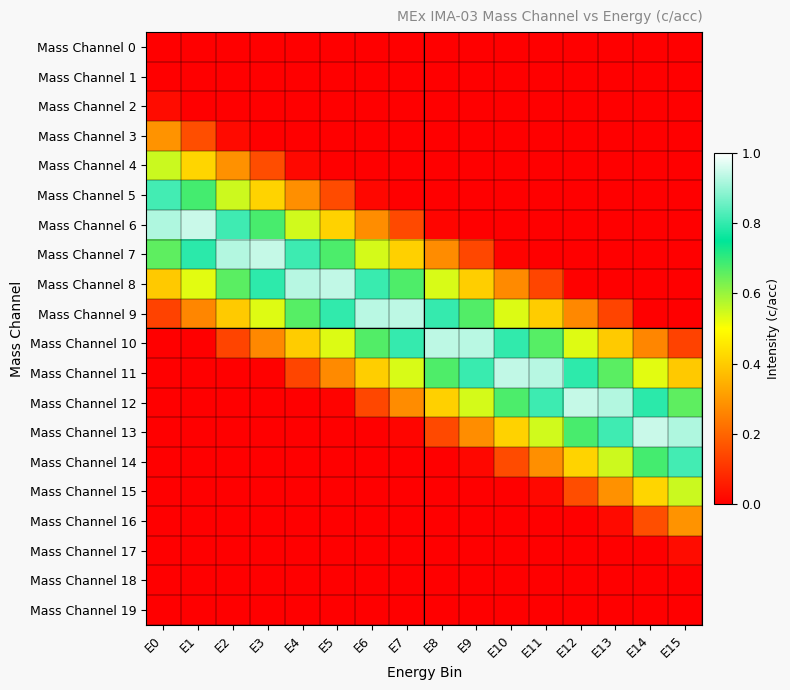

Which series changed the most between E6 and E13?

Mass Channel 13